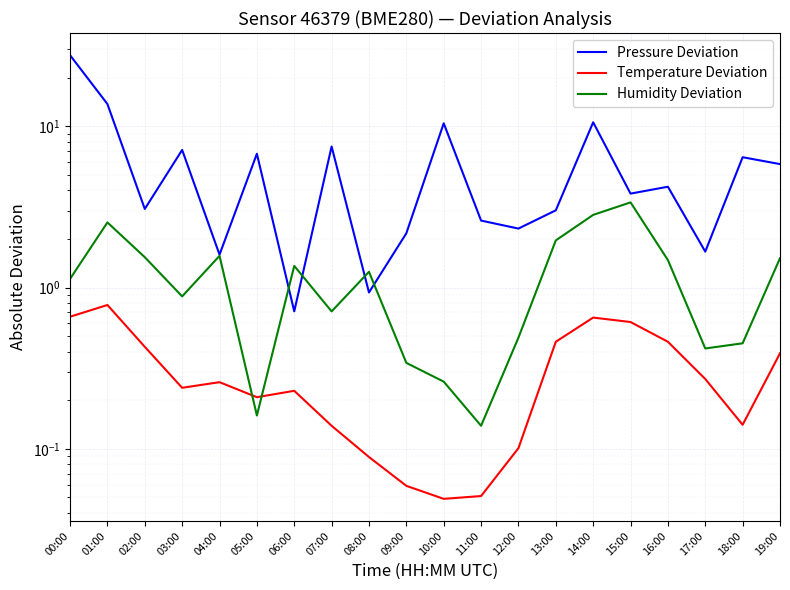

The Humidity Deviation series shows 0.3 at 00:00. True or false?

False